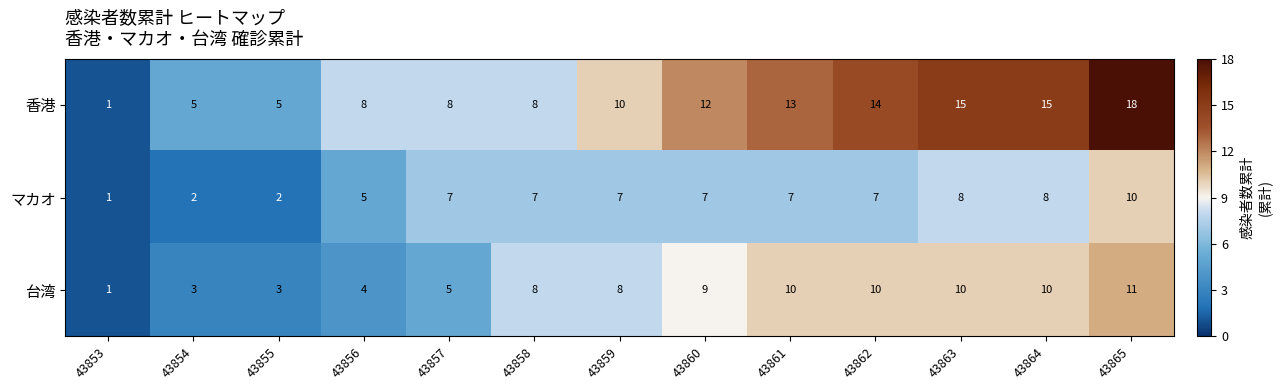

The value of 台湾 at 43862 is 17. True or false?

False